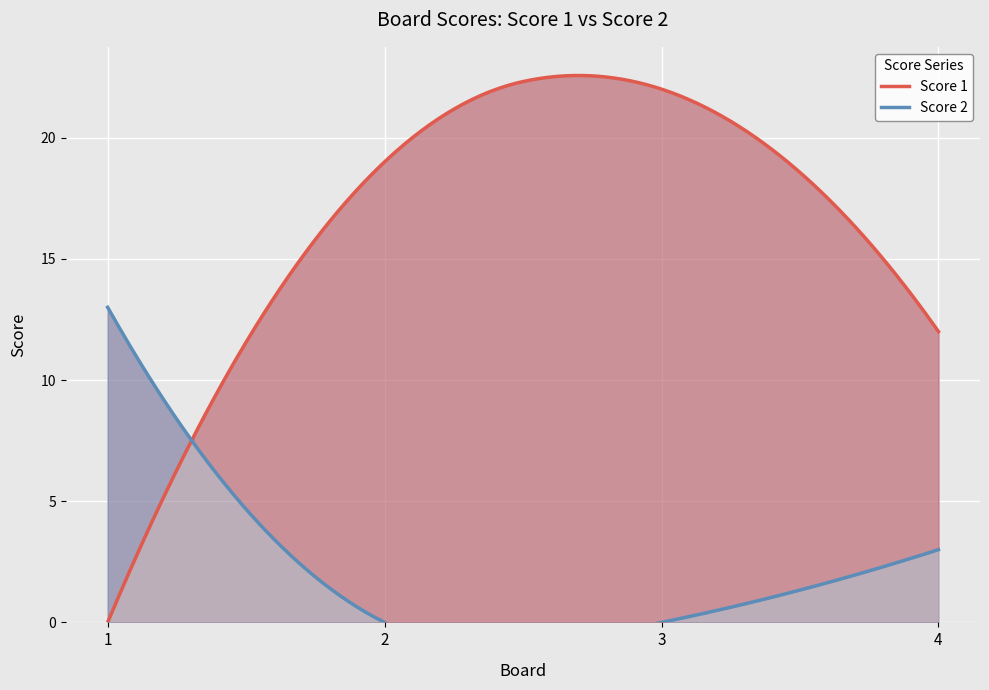

Is it true that Score 1 equals 6 at 3?

False